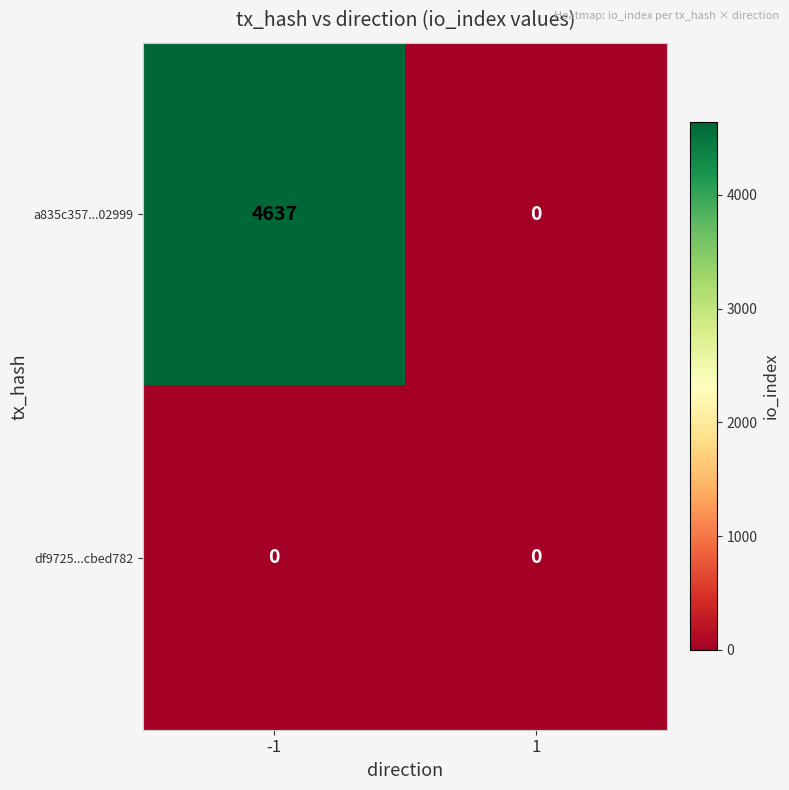

Which series has the largest total across all categories?

a835c357...02999